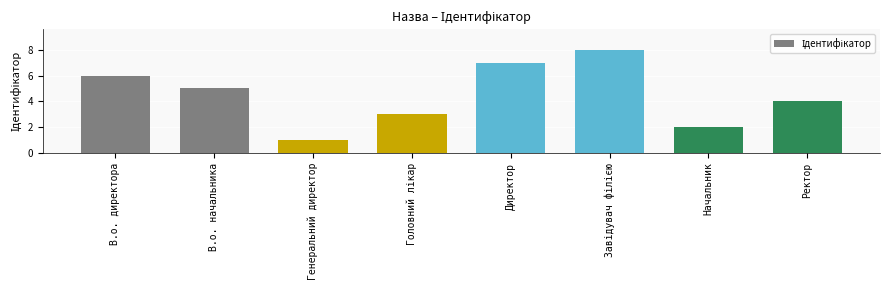

What is the change in value from В.о. директора to Директор?

+1